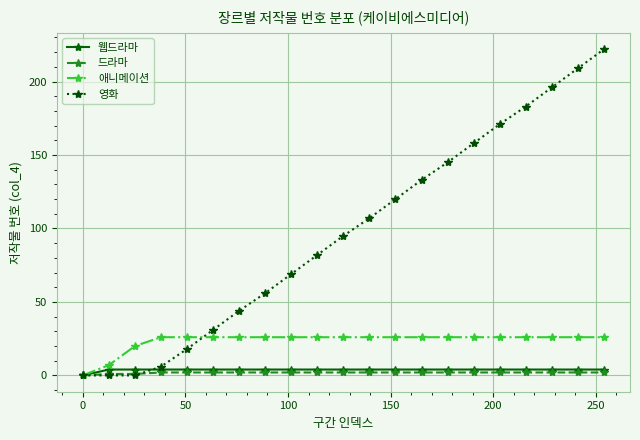

What is the maximum value for 영화?

222